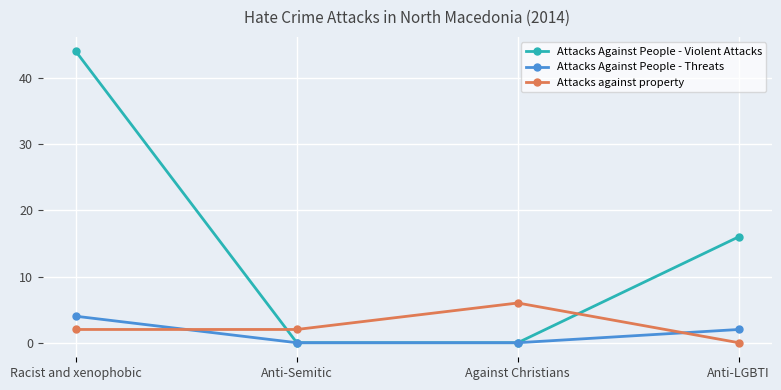

How many lines are shown in the chart?

3